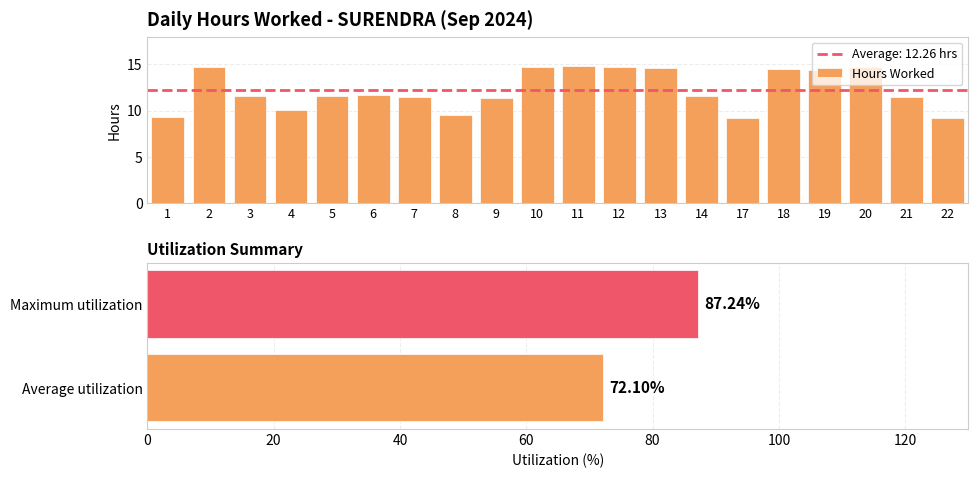

How many distinct data groups are displayed?

1